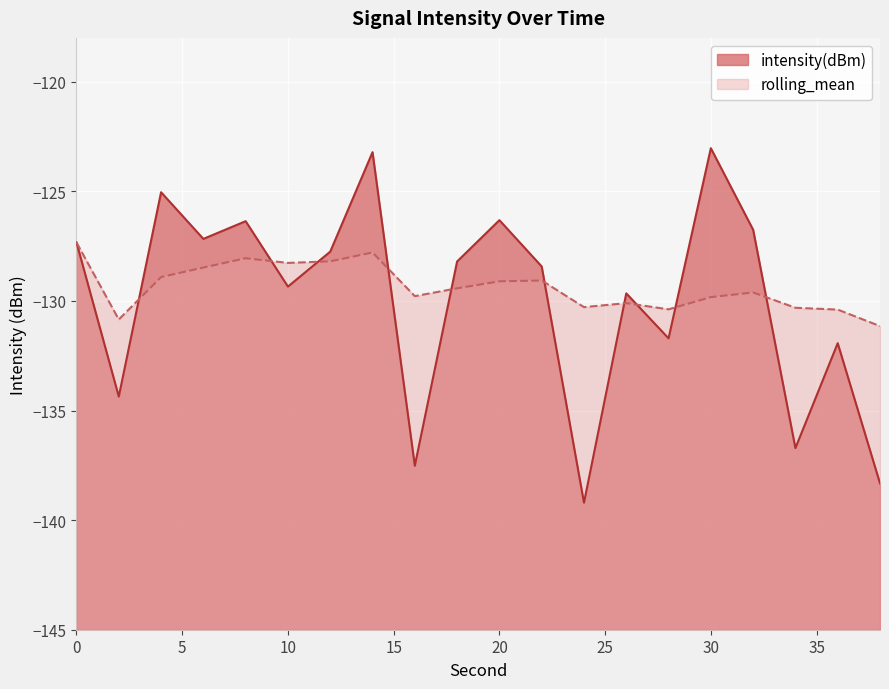

What is the maximum value for intensity(dBm)?

-123.0